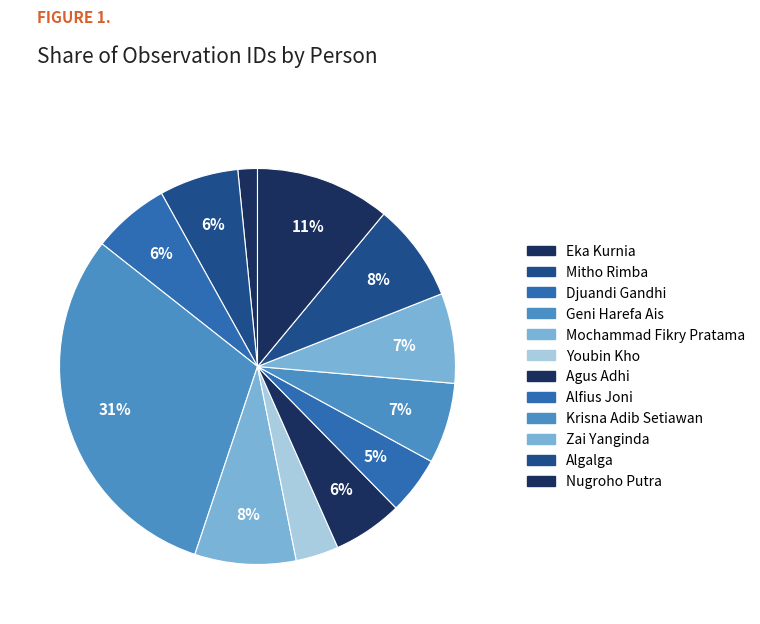

How many slices are in this pie chart?

12